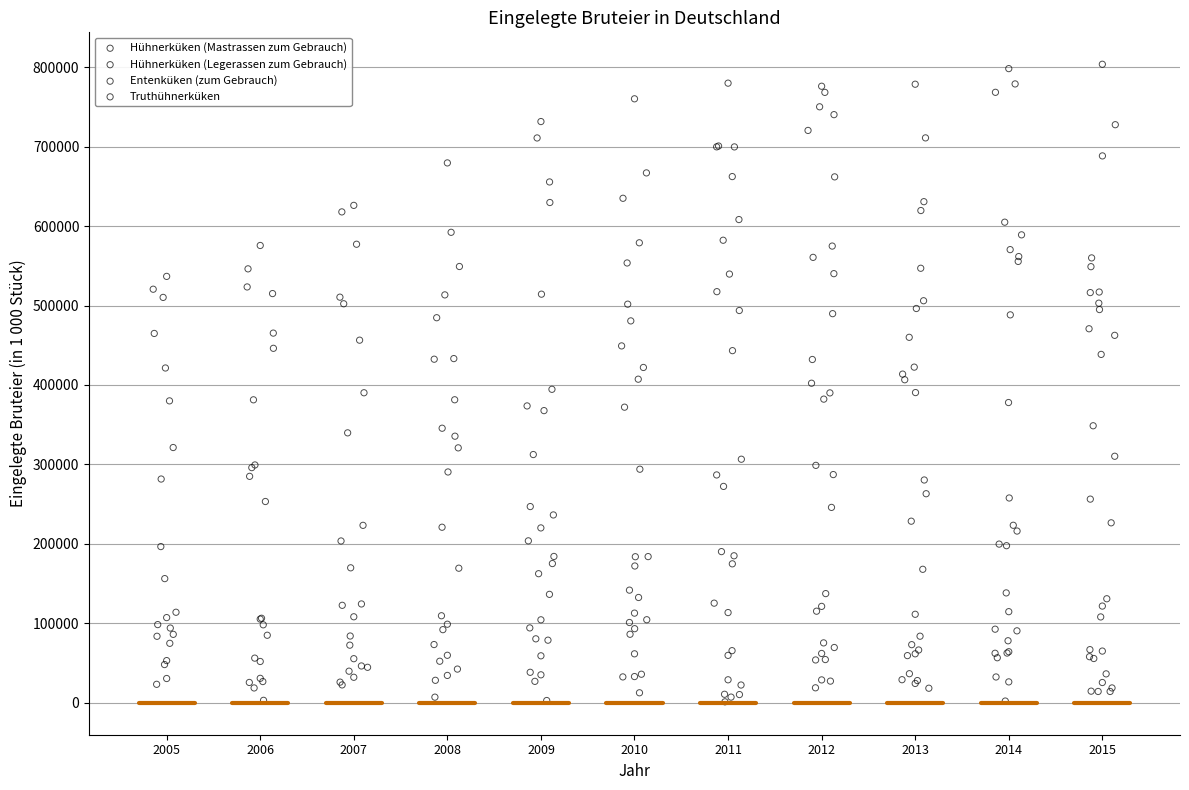

Which series reaches the maximum Y coordinate?

Hühnerküken (Mastrassen zum Gebrauch)